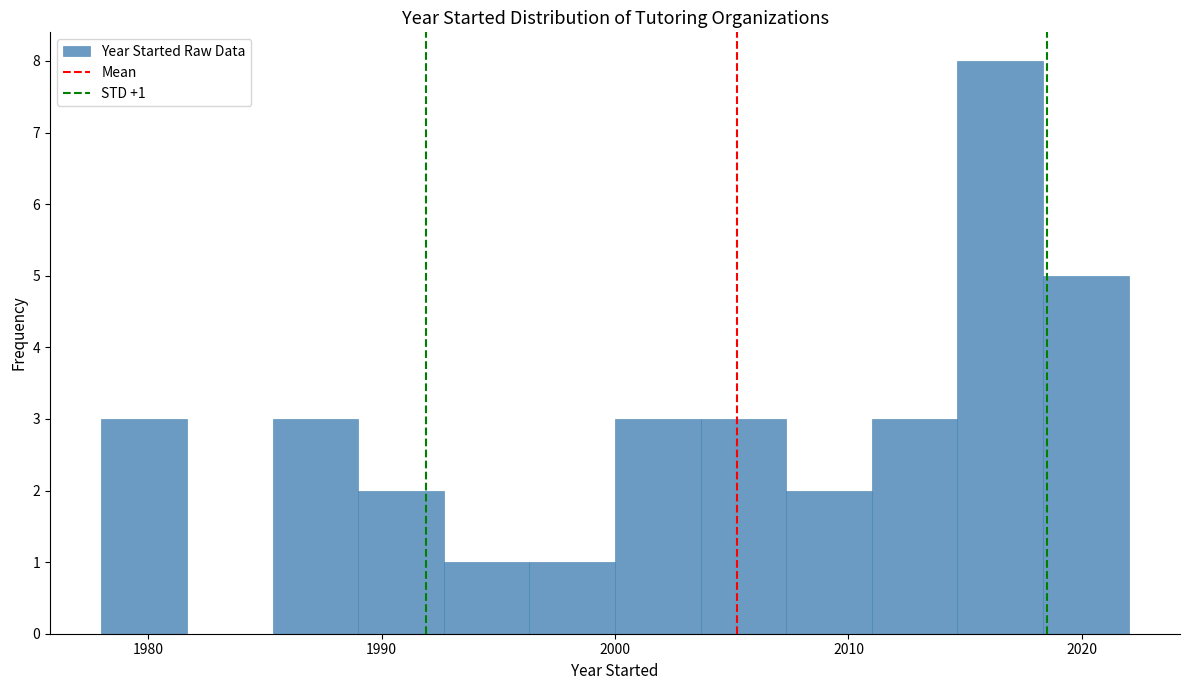

Read against the x-axis, roughly where is the centre of the tallest bar?

2017